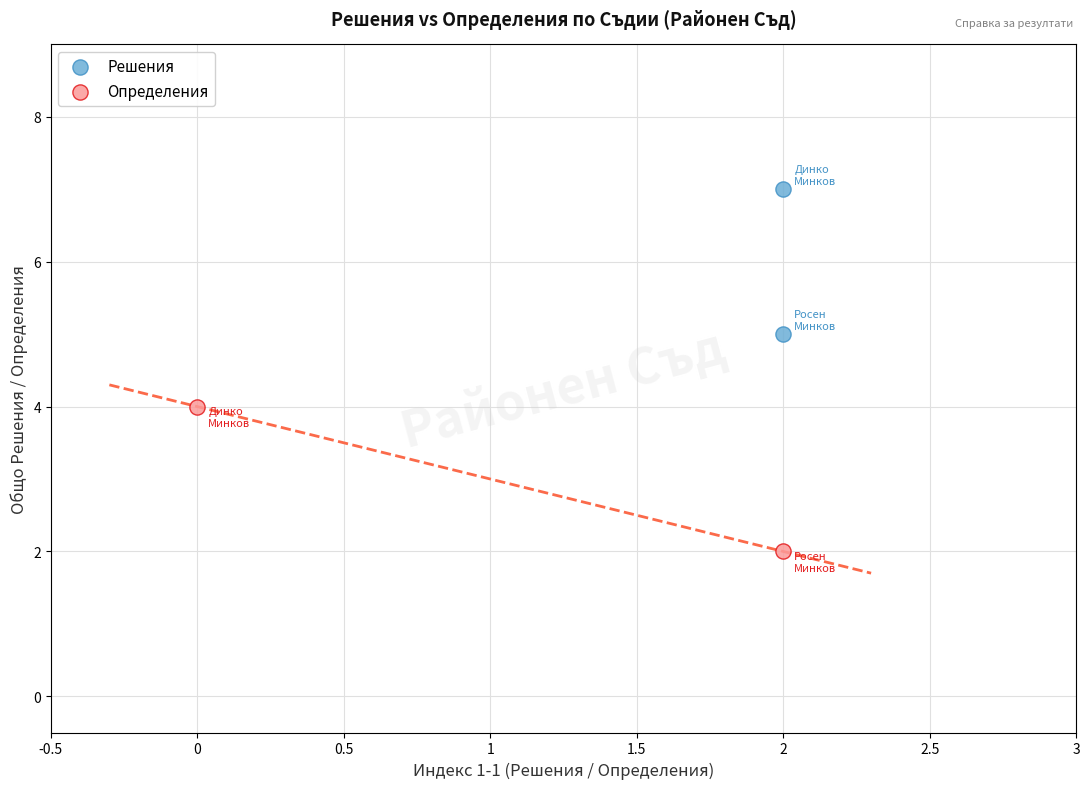

What are all the series names shown in the legend?

Решения, Определения